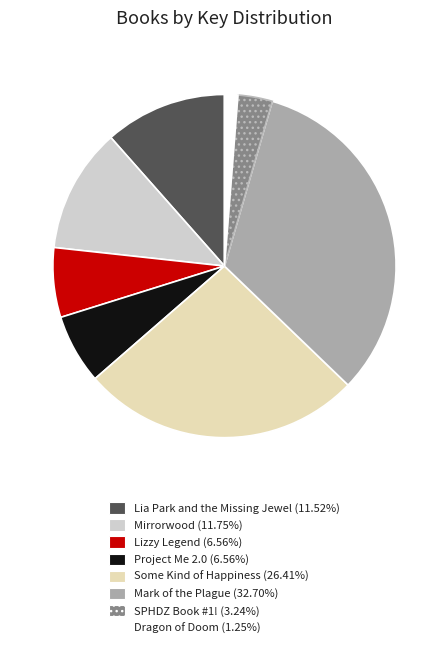

How many segments does this pie chart have?

8